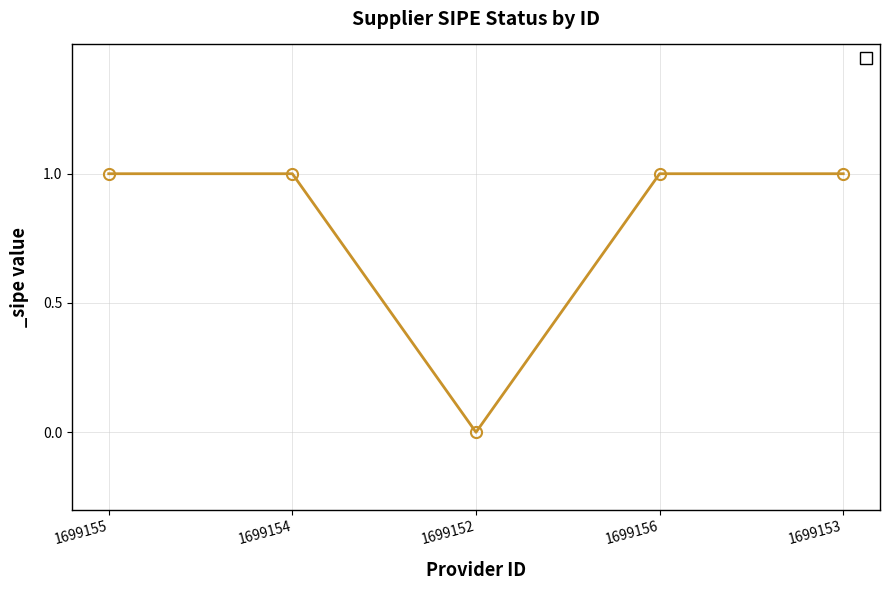

How many positive values are there?

4